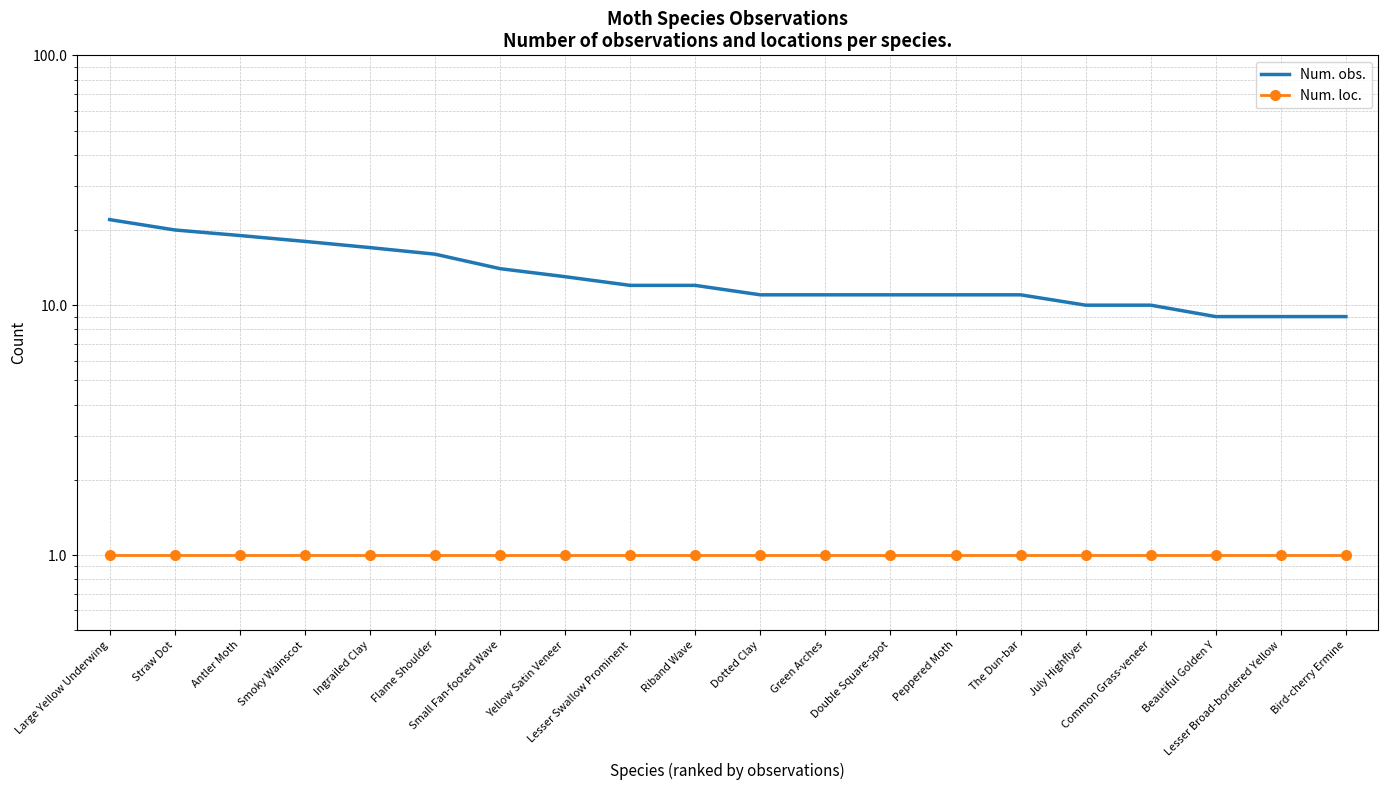

What is the lowest value of the Num. obs. series?

9